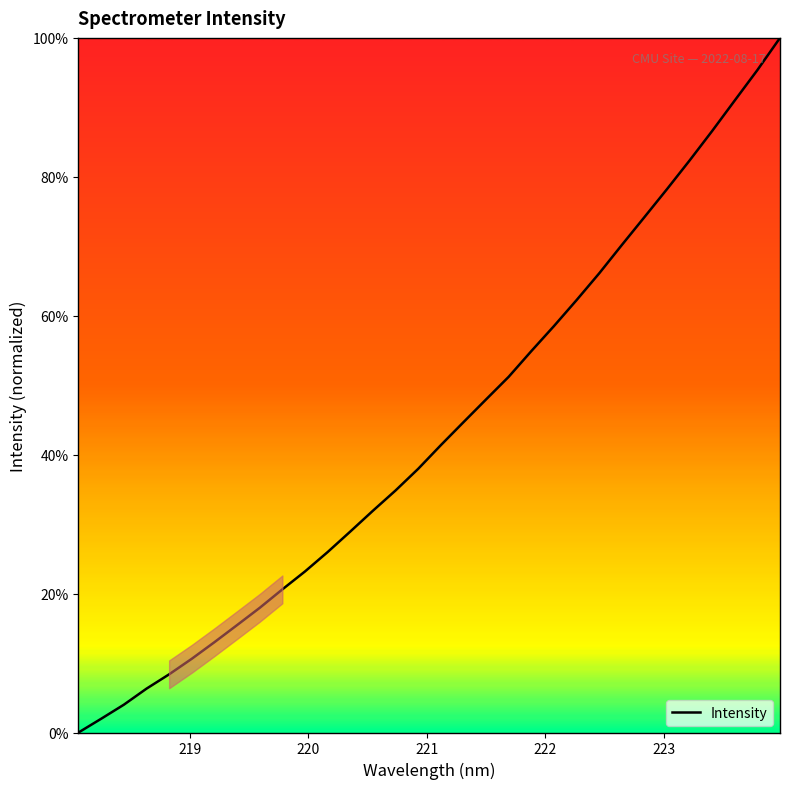

What is the difference between the maximum and minimum values?

100.0